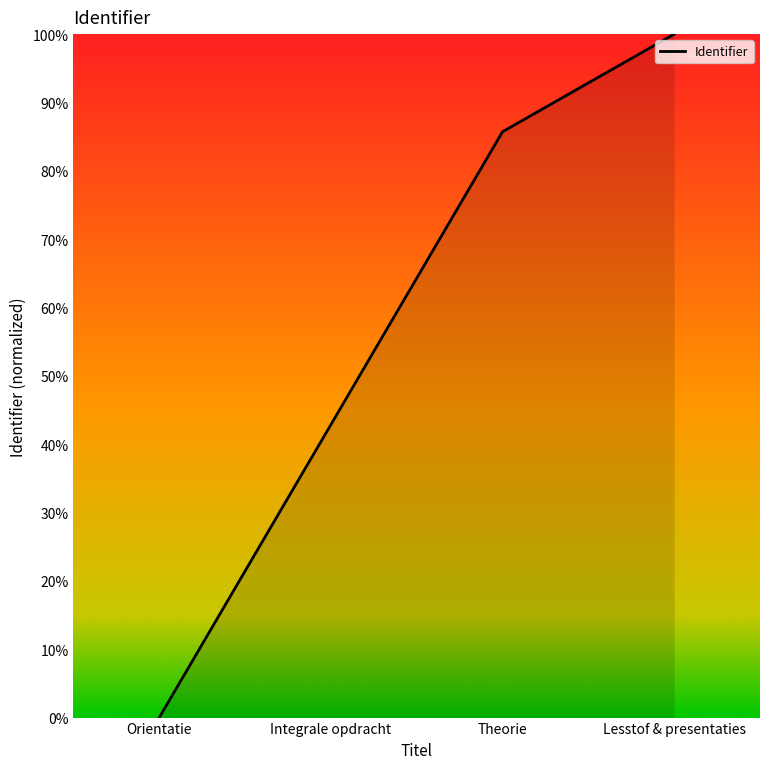

Rank the categories by value from highest to lowest.

Lesstof & presentaties, Theorie, Integrale opdracht, Orientatie